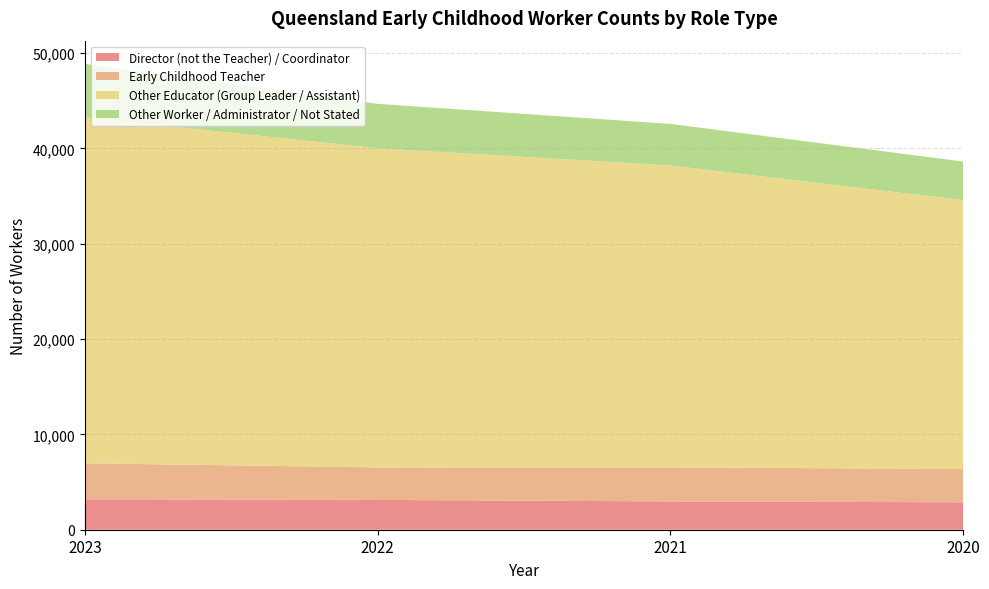

Reading left to right, list all the values displayed in this chart.

Director (not the Teacher) / Coordinator: 2023=3195	2022=3128	2021=2969	2020=2877
Early Childhood Teacher: 2023=3775	2022=3412	2021=3576	2020=3494
Other Educator (Group Leader / Assistant): 2023=36297	2022=33483	2021=31669	2020=28210
Other Worker / Administrator / Not Stated: 2023=5599	2022=4658	2021=4363	2020=4047